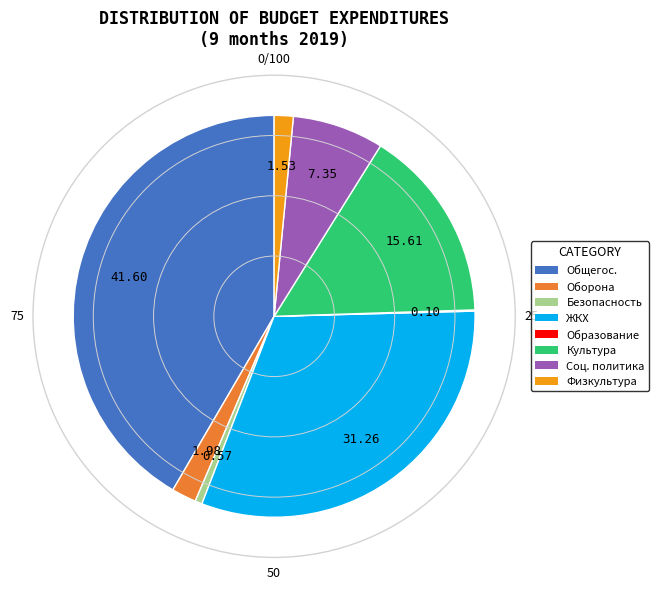

Is there a majority slice in this chart?

No